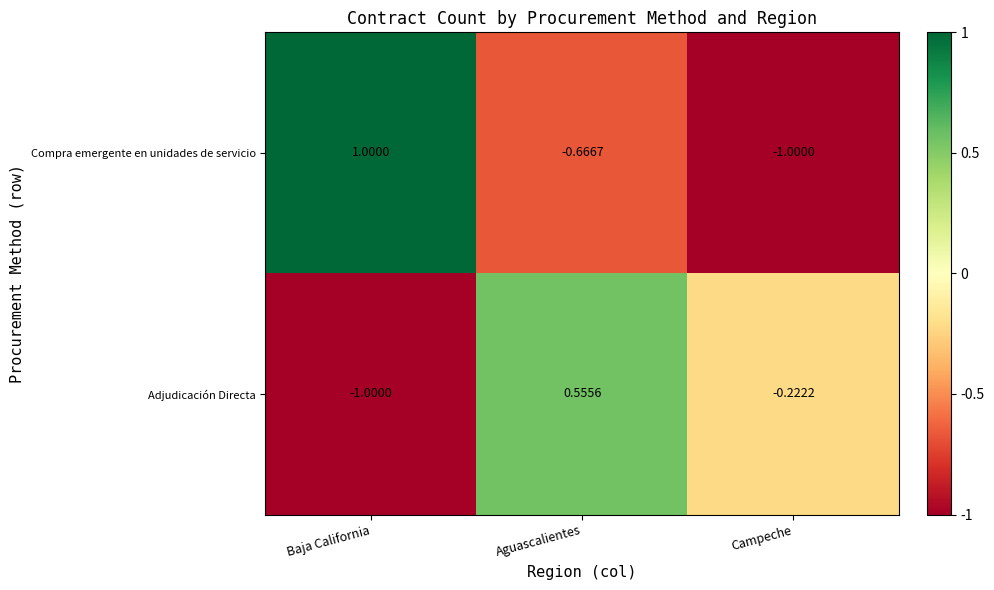

At which label is Compra emergente en unidades de servicio closest to 0?

Aguascalientes